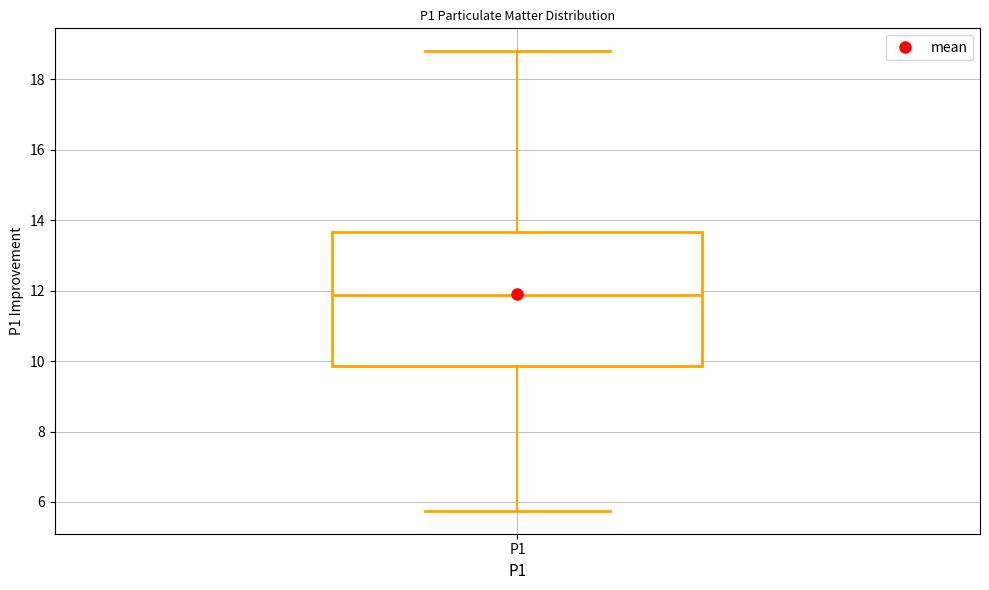

Read this box plot against the y-axis: the position of the median line, the range covered by the box, and the ends of both whiskers. The values are not printed on the chart, so give them approximately, as read against the axis.

median 11.8, box 9.8 to 13.6, whiskers 5.8 to 18.8